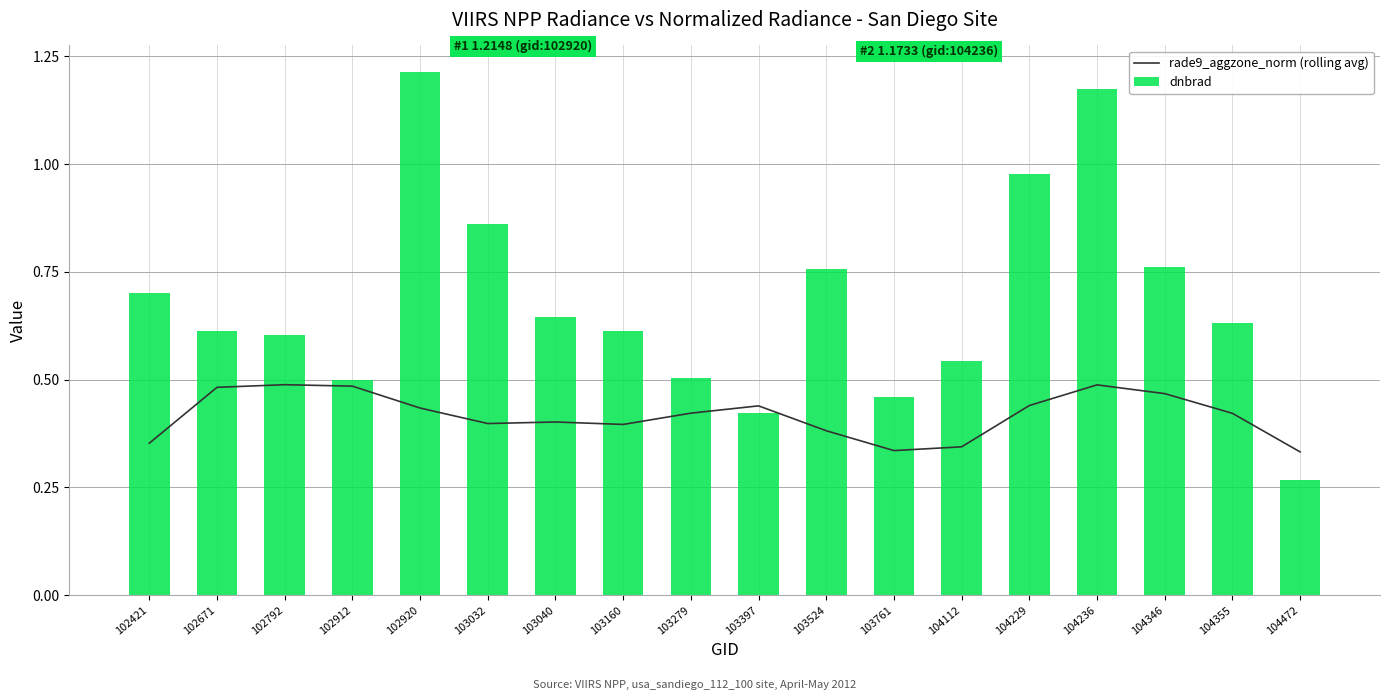

Reading right to left, list all the values displayed in this chart.

rade9_aggzone_norm (rolling avg): 104472=0.3	104355=0.4	104346=0.5	104236=0.5	104229=0.4	104112=0.3	103761=0.3	103524=0.4	103397=0.4	103279=0.4	103160=0.4	103040=0.4	103032=0.4	102920=0.4	102912=0.5	102792=0.5	102671=0.5	102421=0.4
dnbrad: 104472=0.3	104355=0.6	104346=0.8	104236=1.2	104229=1.0	104112=0.5	103761=0.5	103524=0.8	103397=0.4	103279=0.5	103160=0.6	103040=0.6	103032=0.9	102920=1.2	102912=0.5	102792=0.6	102671=0.6	102421=0.7